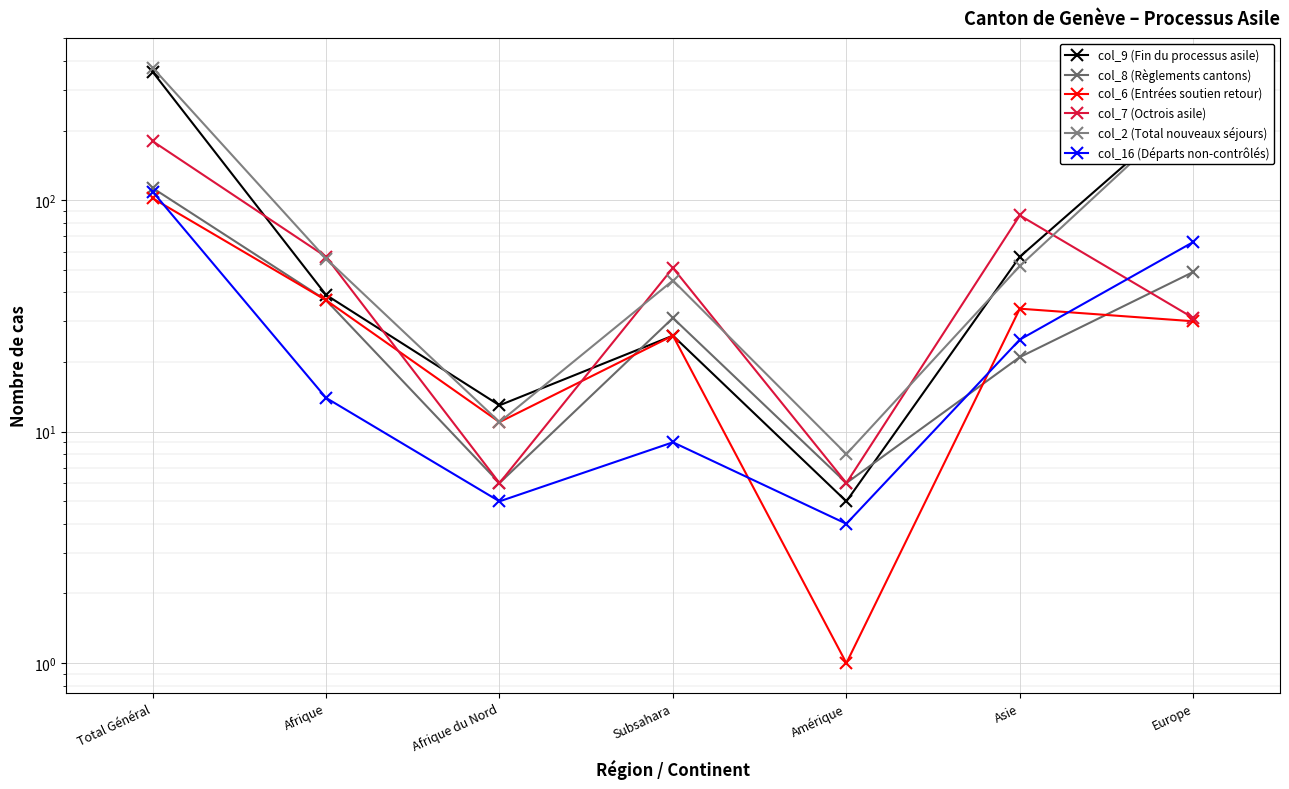

Between which two adjacent categories do col_2 (Total nouveaux séjours) and col_7 (Octrois asile) first intersect?

Total Général and Afrique